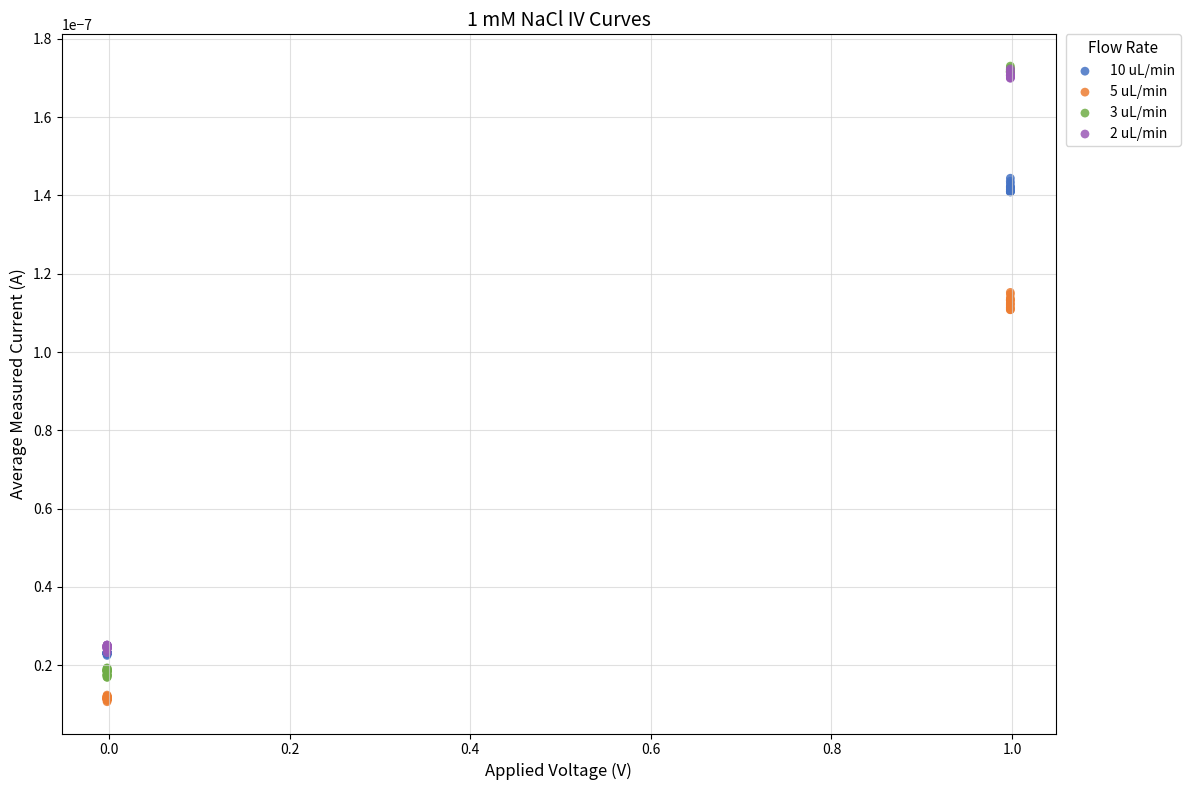

What are all the series names shown in the legend?

10 uL/min, 5 uL/min, 3 uL/min, 2 uL/min